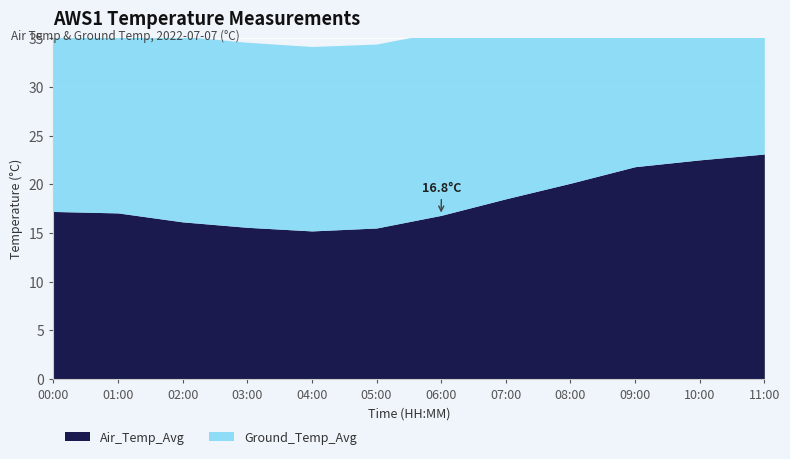

Rank the categories by value from highest to lowest.

11:00, 10:00, 09:00, 08:00, 07:00, 00:00, 01:00, 06:00, 02:00, 03:00, 05:00, 04:00